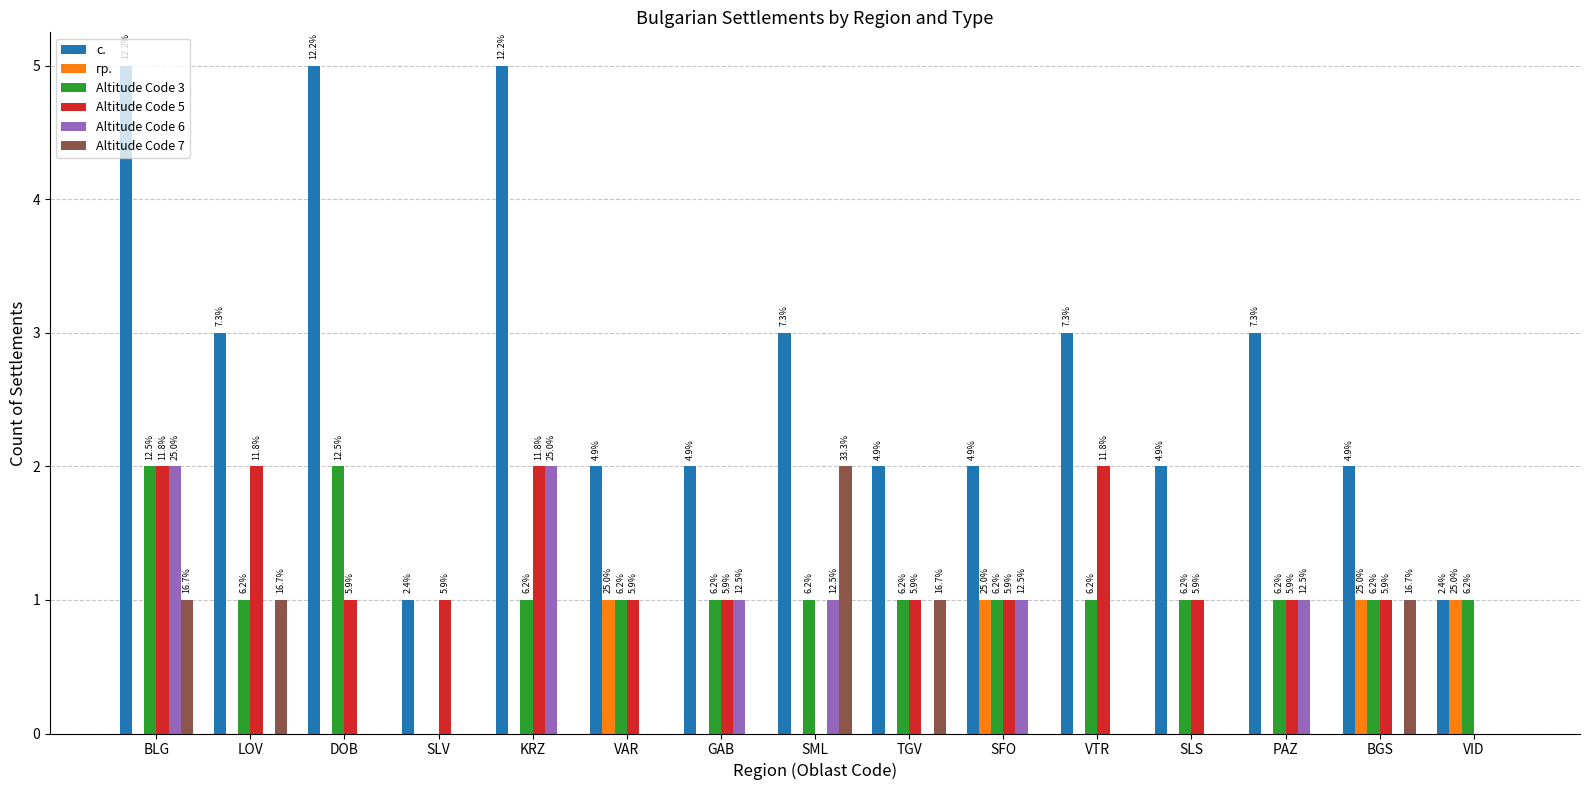

Which series has the largest range (max minus min)?

с.